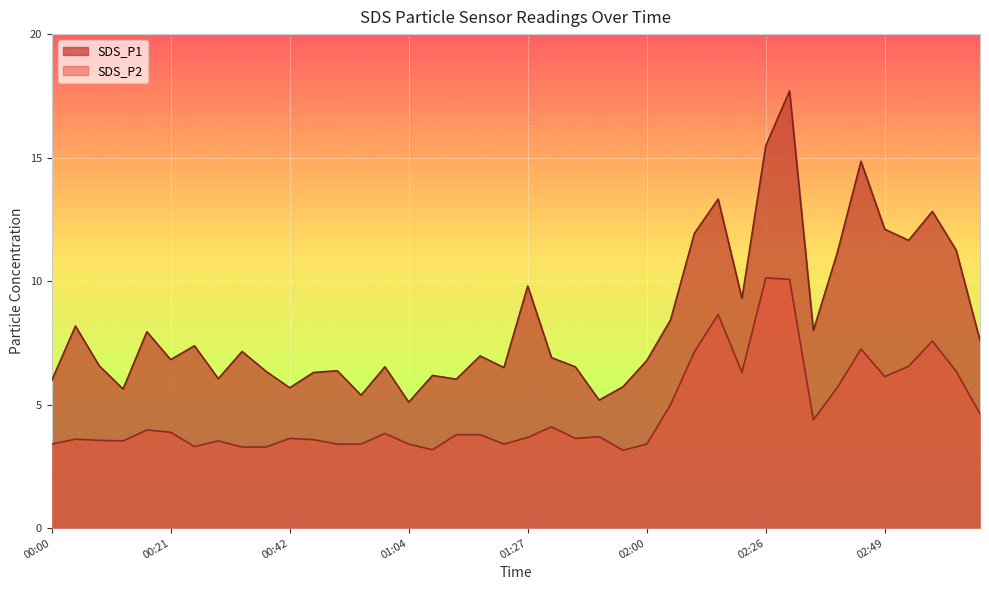

What is the total value across all series at 00:37?

9.6